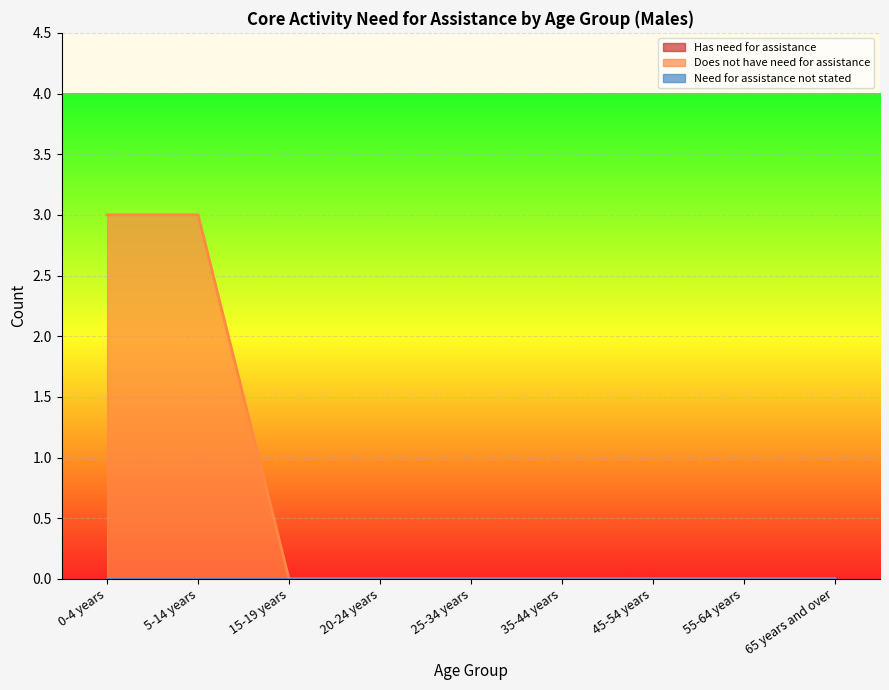

What is the greatest value displayed?

3